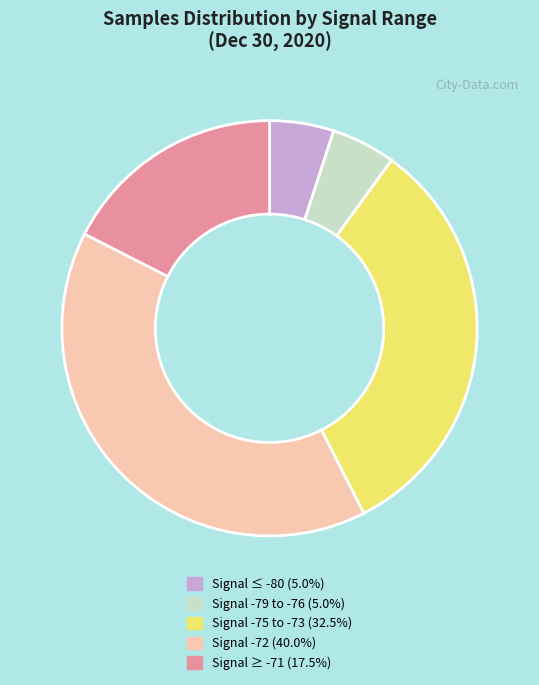

Approximately how many times larger is the value at Signal -79 to -76 (5.0%) compared to Signal ≤ -80 (5.0%)?

1.0